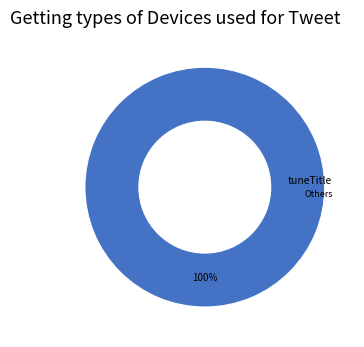

Is there any slice that represents more than half of the pie?

Yes